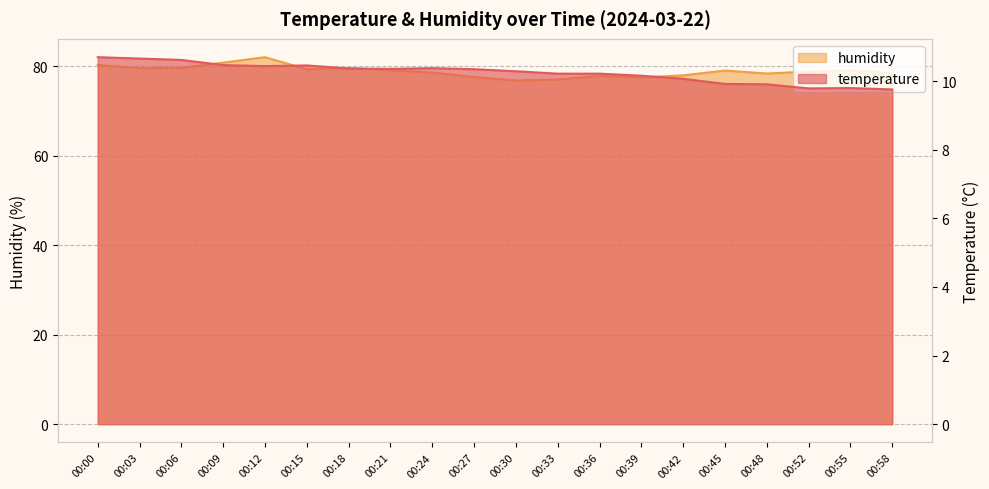

At which category does temperature reach its first local peak?

00:15